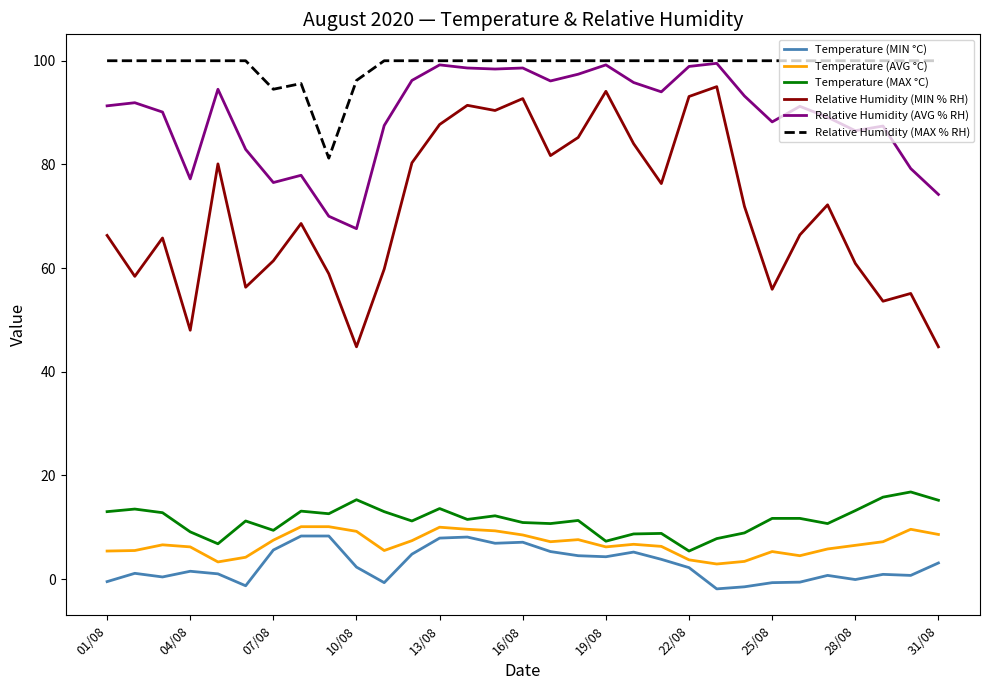

Which series has the widest spread of values?

Relative Humidity (MIN % RH)